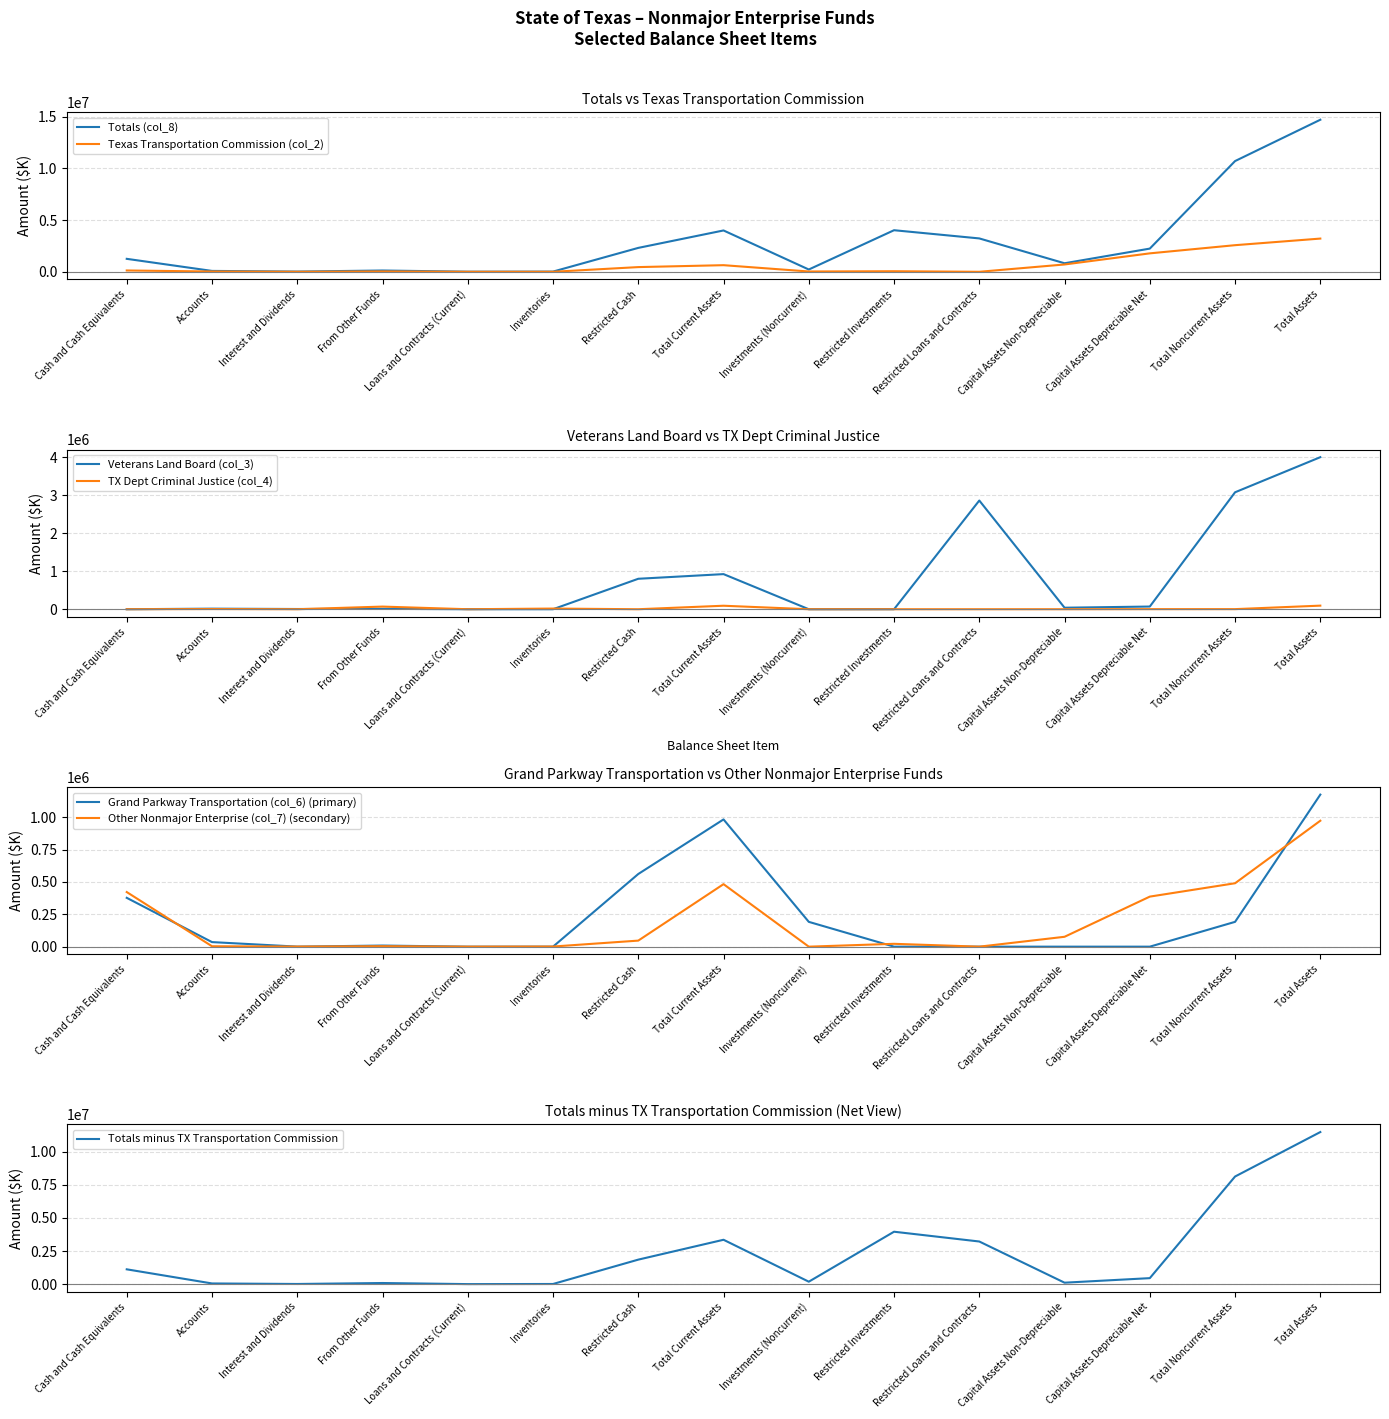

What is the average value of the Grand Parkway Transportation (col_6) series?

234781